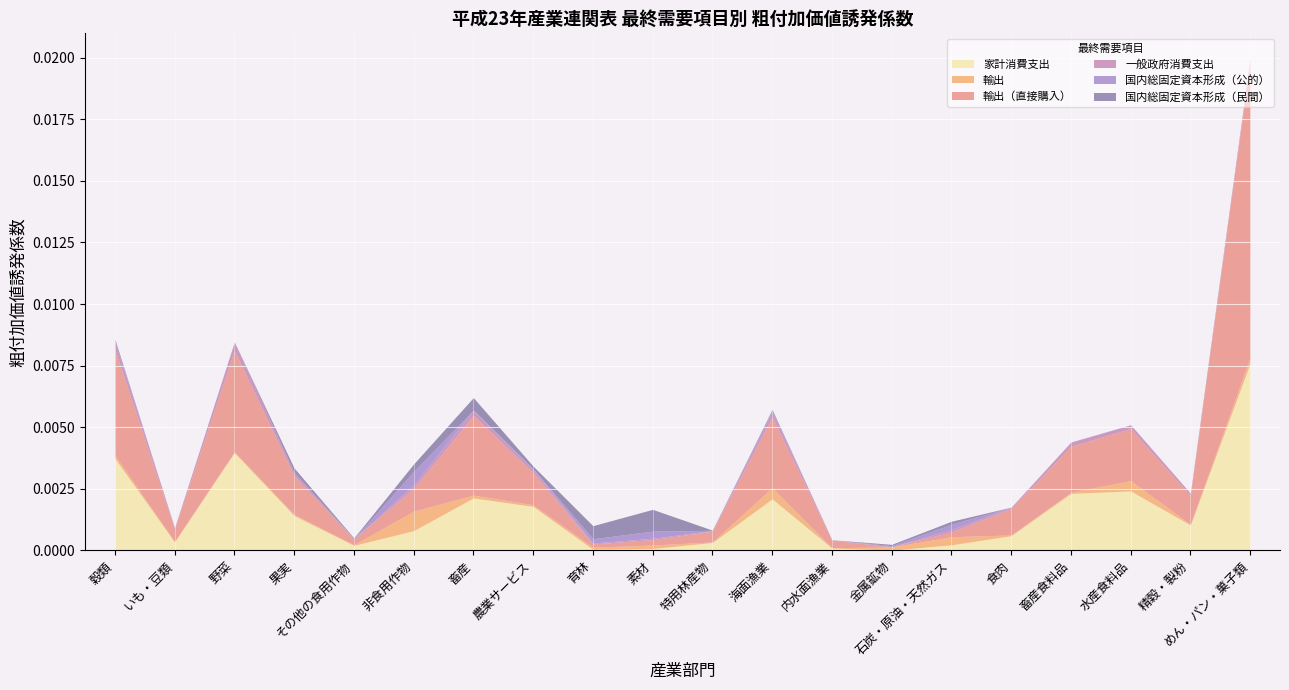

Which category has the highest value across all series?

めん・パン・菓子類